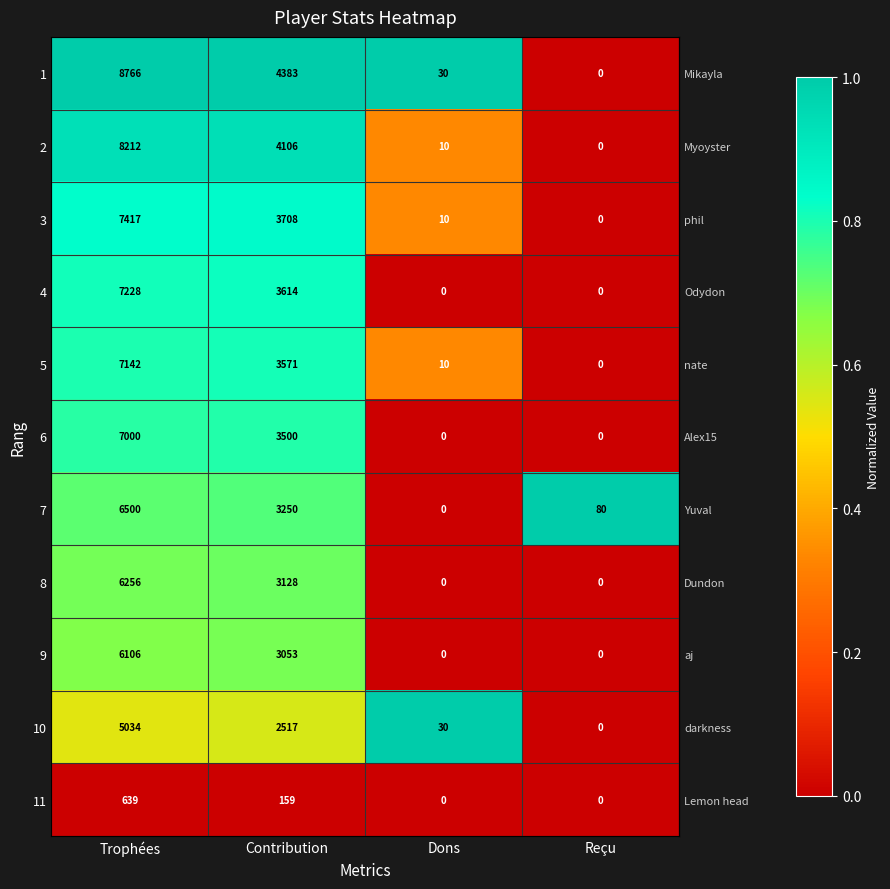

What is the difference between the second highest and second lowest values in the 6 series?

3500